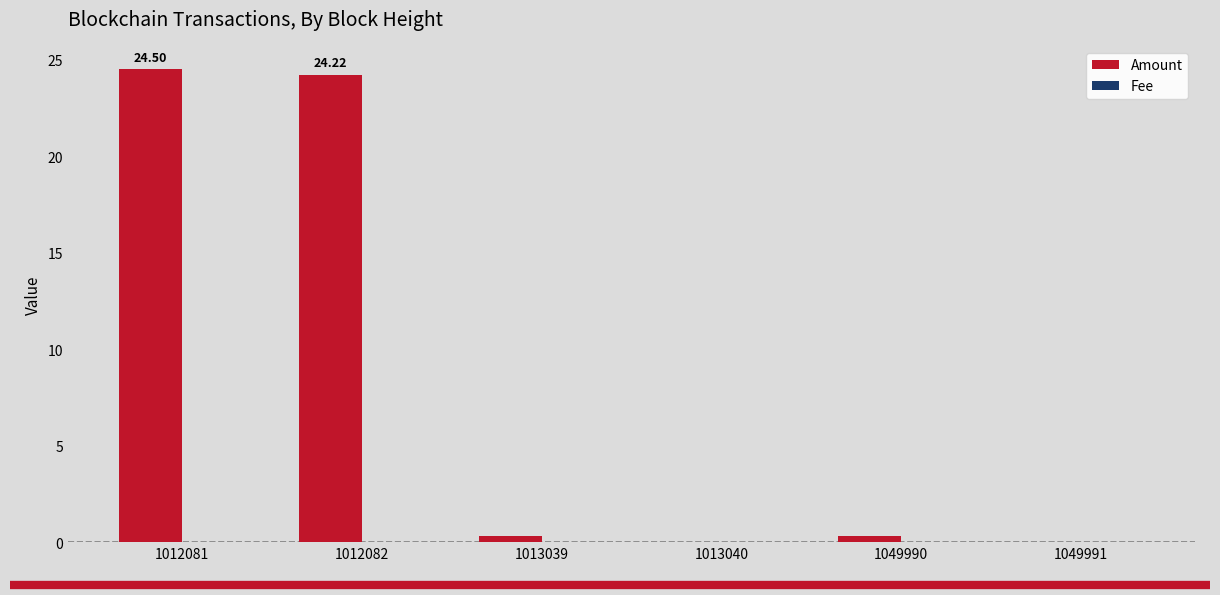

Which series has the largest total across all categories?

Amount